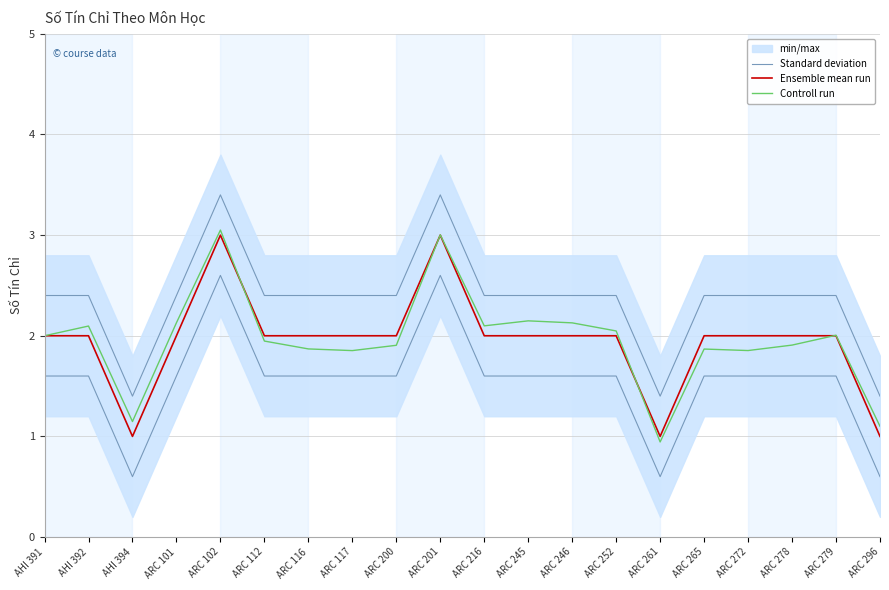

Reading left to right, transcribe all the data shown in this chart.

Standard deviation: AHI 391=1.6	AHI 392=1.6	AHI 394=0.6	ARC 101=1.6	ARC 102=2.6	ARC 112=1.6	ARC 116=1.6	ARC 117=1.6	ARC 200=1.6	ARC 201=2.6	ARC 216=1.6	ARC 245=1.6	ARC 246=1.6	ARC 252=1.6	ARC 261=0.6	ARC 265=1.6	ARC 272=1.6	ARC 278=1.6	ARC 279=1.6	ARC 296=0.6
Ensemble mean run: AHI 391=2.0	AHI 392=2.0	AHI 394=1.0	ARC 101=2.0	ARC 102=3.0	ARC 112=2.0	ARC 116=2.0	ARC 117=2.0	ARC 200=2.0	ARC 201=3.0	ARC 216=2.0	ARC 245=2.0	ARC 246=2.0	ARC 252=2.0	ARC 261=1.0	ARC 265=2.0	ARC 272=2.0	ARC 278=2.0	ARC 279=2.0	ARC 296=1.0
Controll run: AHI 391=2.0	AHI 392=2.1	AHI 394=1.1	ARC 101=2.1	ARC 102=3.1	ARC 112=1.9	ARC 116=1.9	ARC 117=1.9	ARC 200=1.9	ARC 201=3.0	ARC 216=2.1	ARC 245=2.1	ARC 246=2.1	ARC 252=2.0	ARC 261=0.9	ARC 265=1.9	ARC 272=1.9	ARC 278=1.9	ARC 279=2.0	ARC 296=1.1